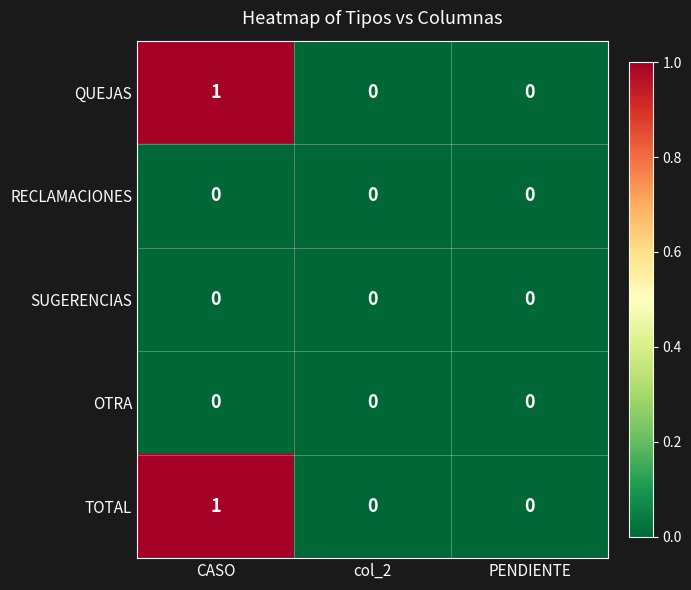

At which category is the sum across all series the highest?

CASO